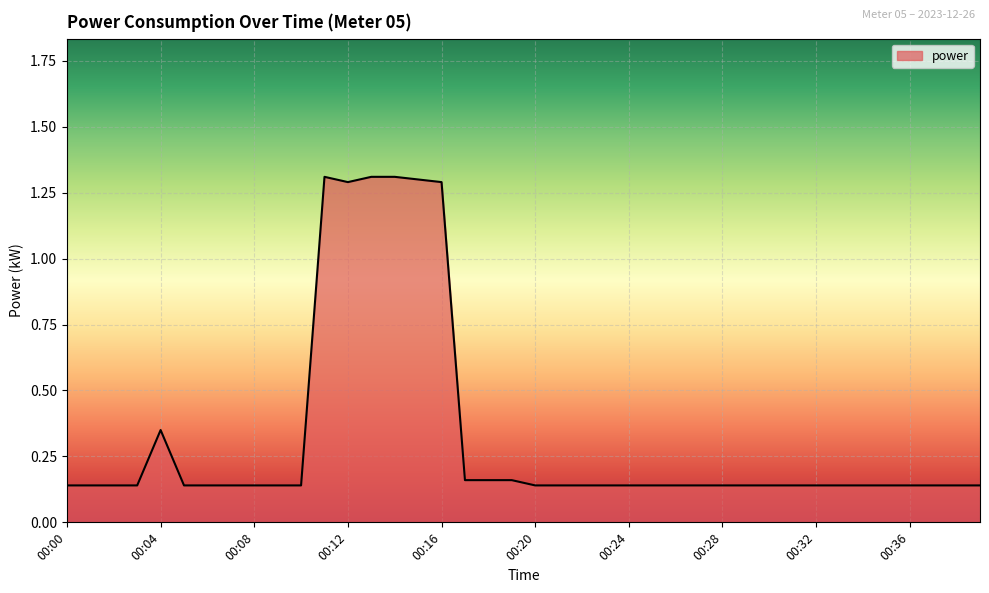

What is the greatest value displayed?

1.3